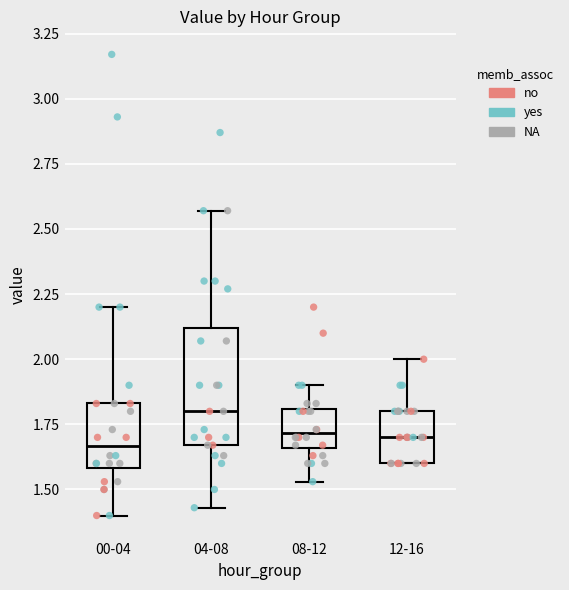

Reading left to right, read every box against the y-axis: the position of its median line, the range the box covers, and the ends of its whiskers. The values are not printed on the chart, so give them approximately, as read against the axis.

00-04: median 1.65, box 1.60 to 1.85, whiskers 1.40 to 2.20
04-08: median 1.80, box 1.65 to 2.10, whiskers 1.45 to 2.55
08-12: median 1.70, box 1.65 to 1.80, whiskers 1.55 to 1.90
12-16: median 1.70, box 1.60 to 1.80, whiskers 1.60 to 2.00